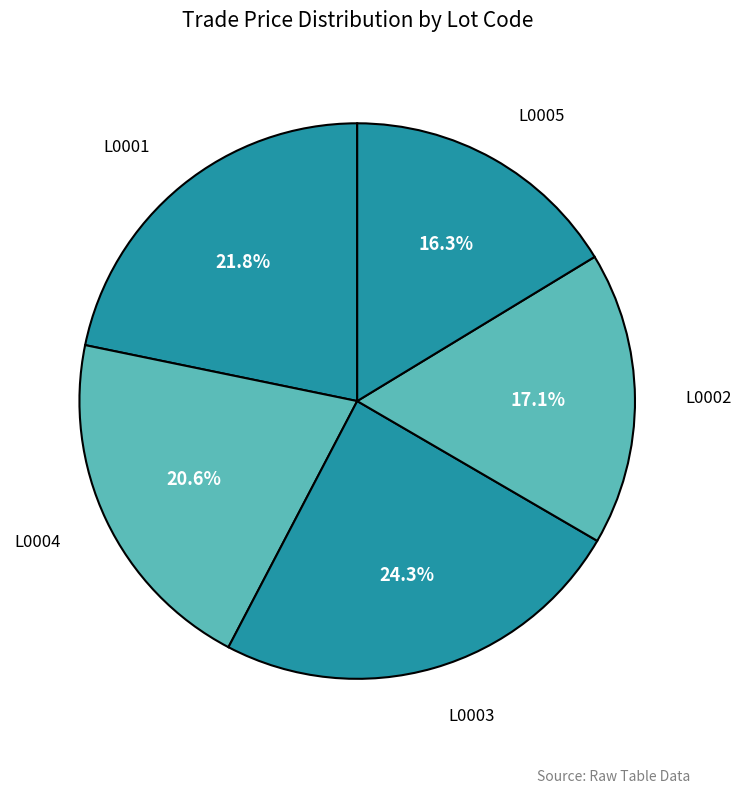

Combined, what portion of the pie is L0001 and L0005?

38.1%